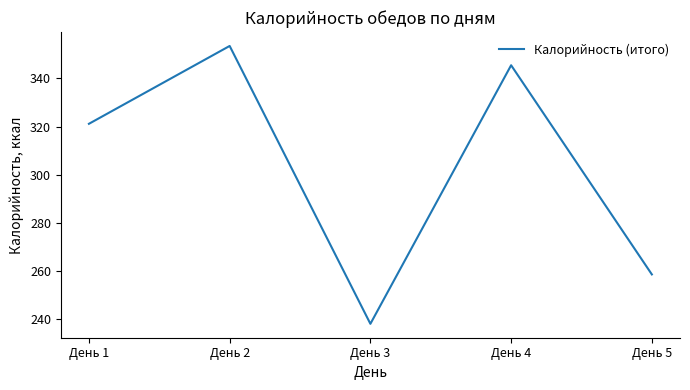

What is the minimum value shown in the chart?

238.2